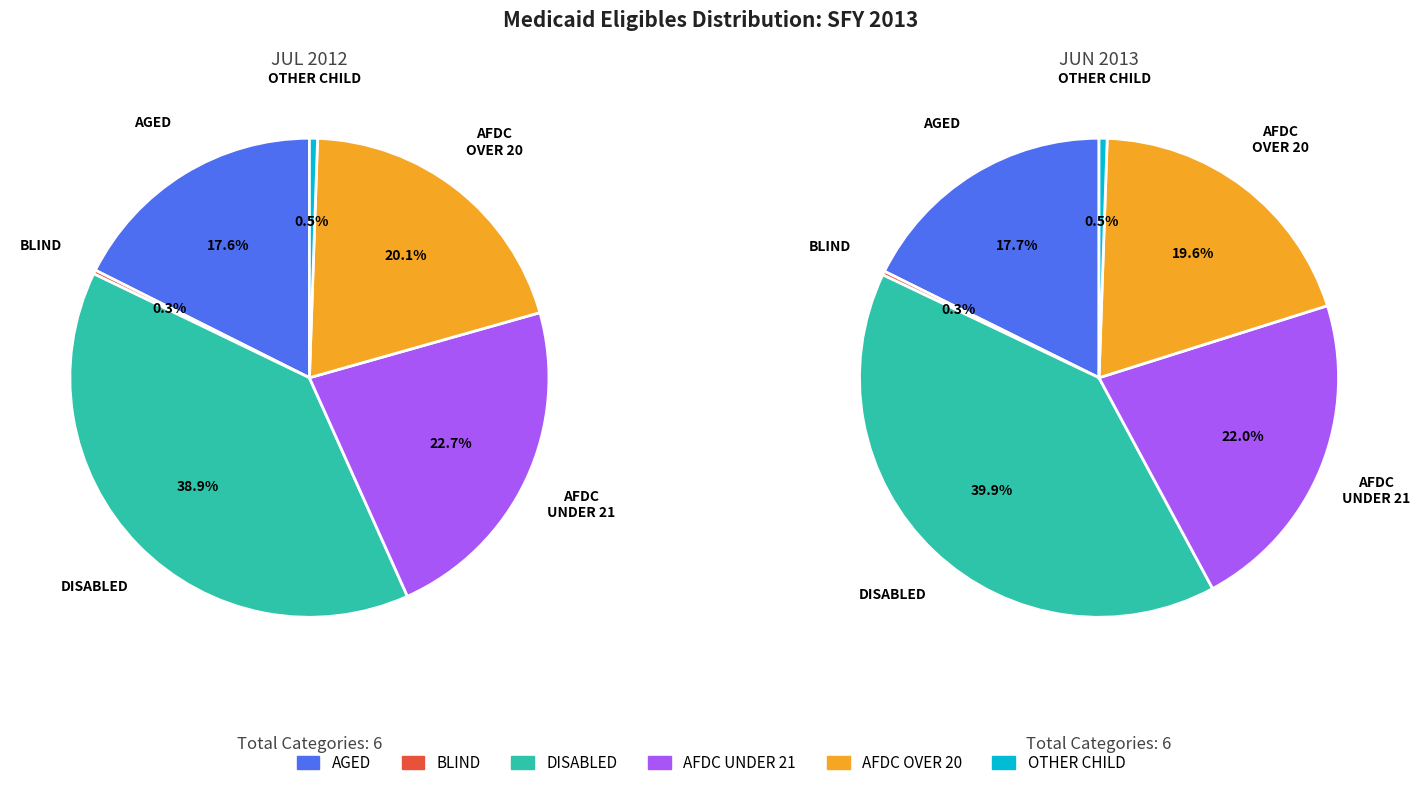

What is the change in value from BLIND to AFDC UNDER 21?

+151657